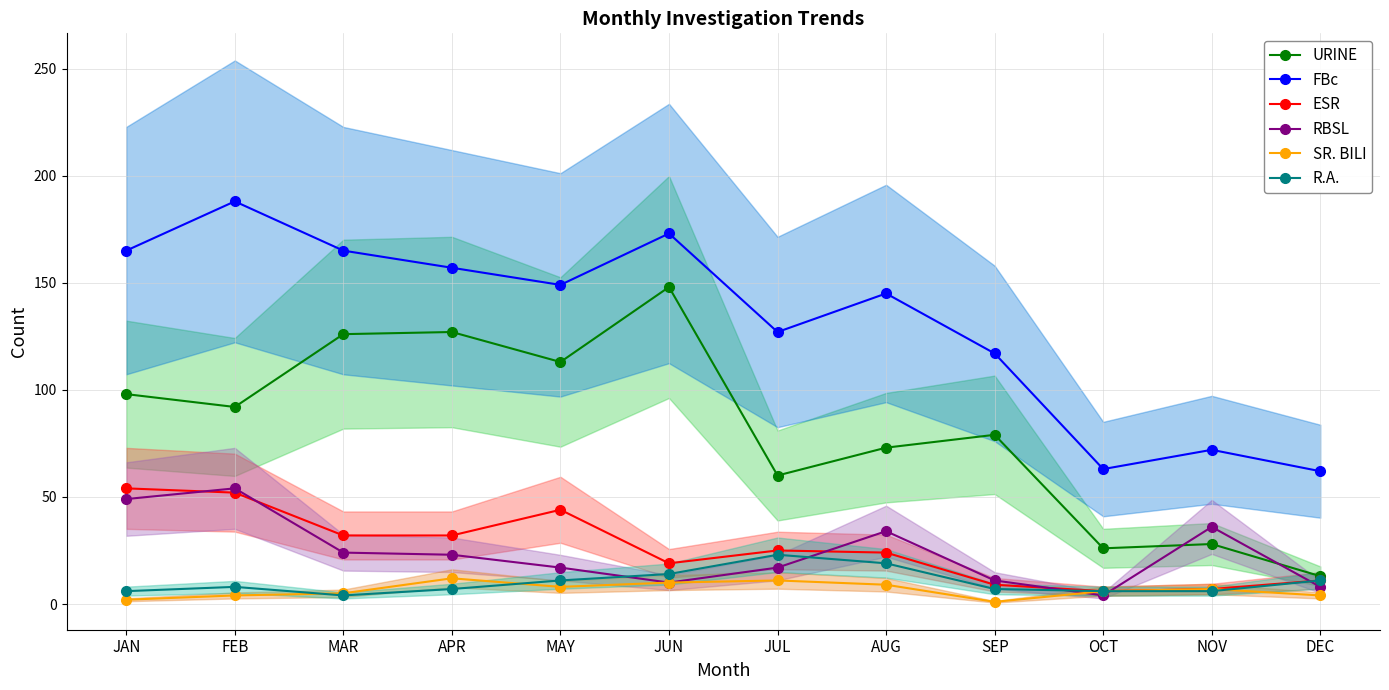

What is the lowest value of the ESR series?

6